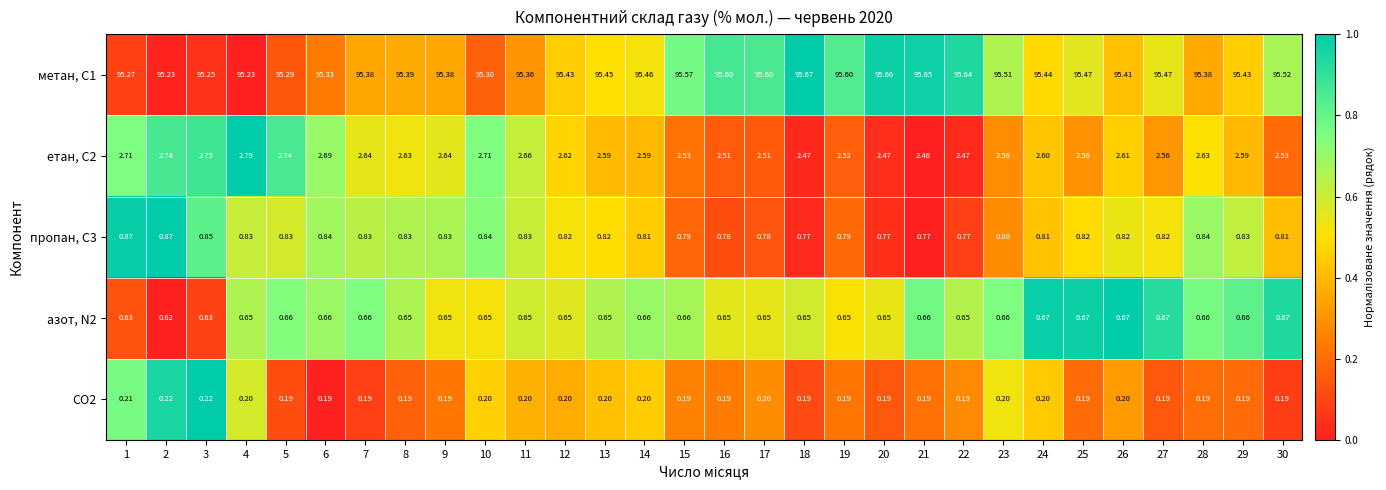

Is the value of метан, С1 at 13 greater than the value of пропан, С3 at 3?

Yes